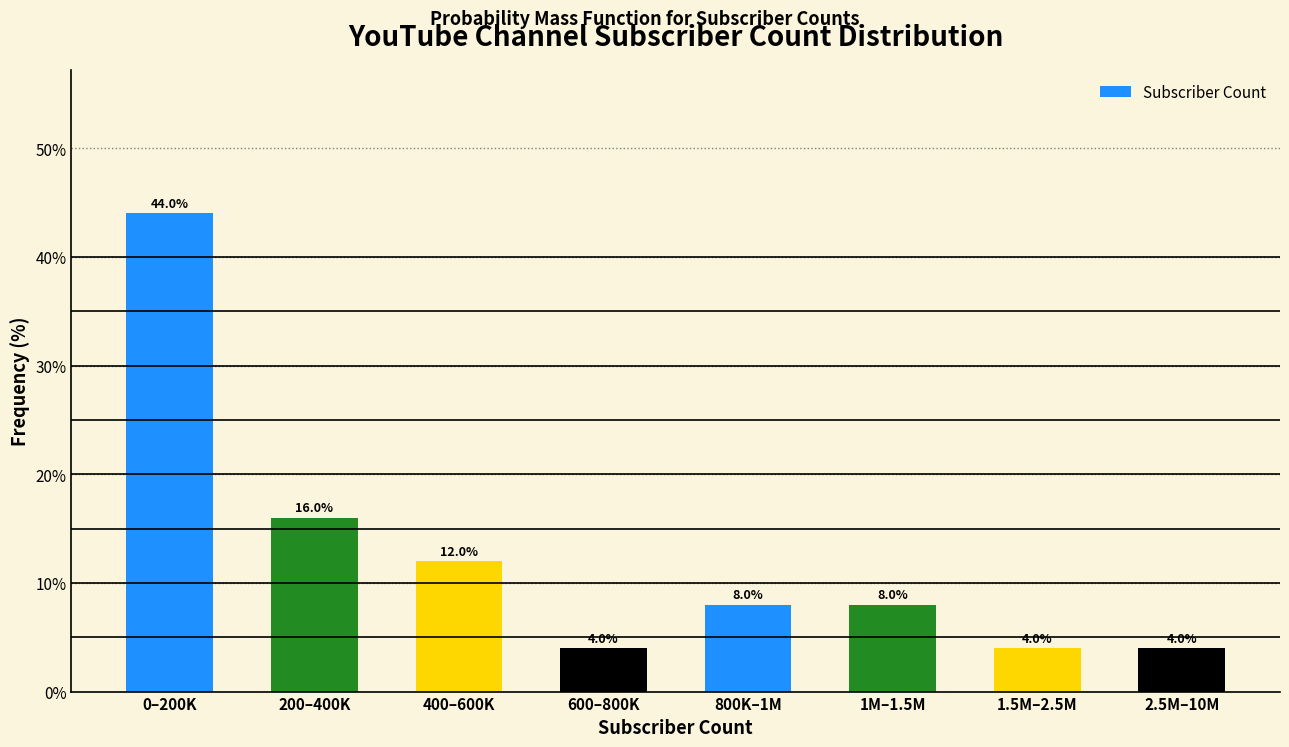

Reading left to right, transcribe all the data shown in this chart.

44	16	12	4	8	8	4	4